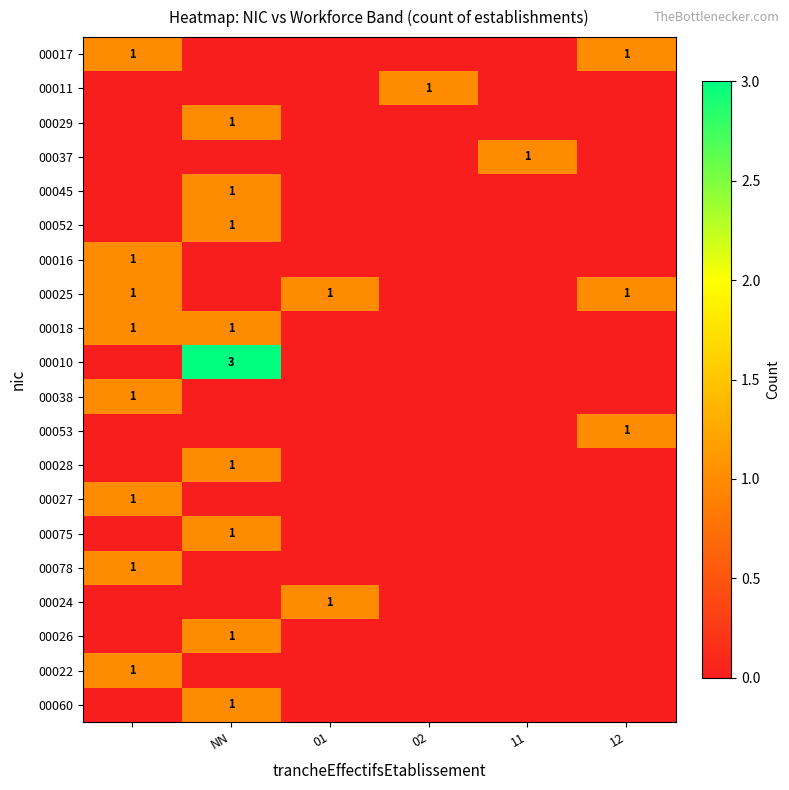

The 00037 series shows 0 at NN. True or false?

True